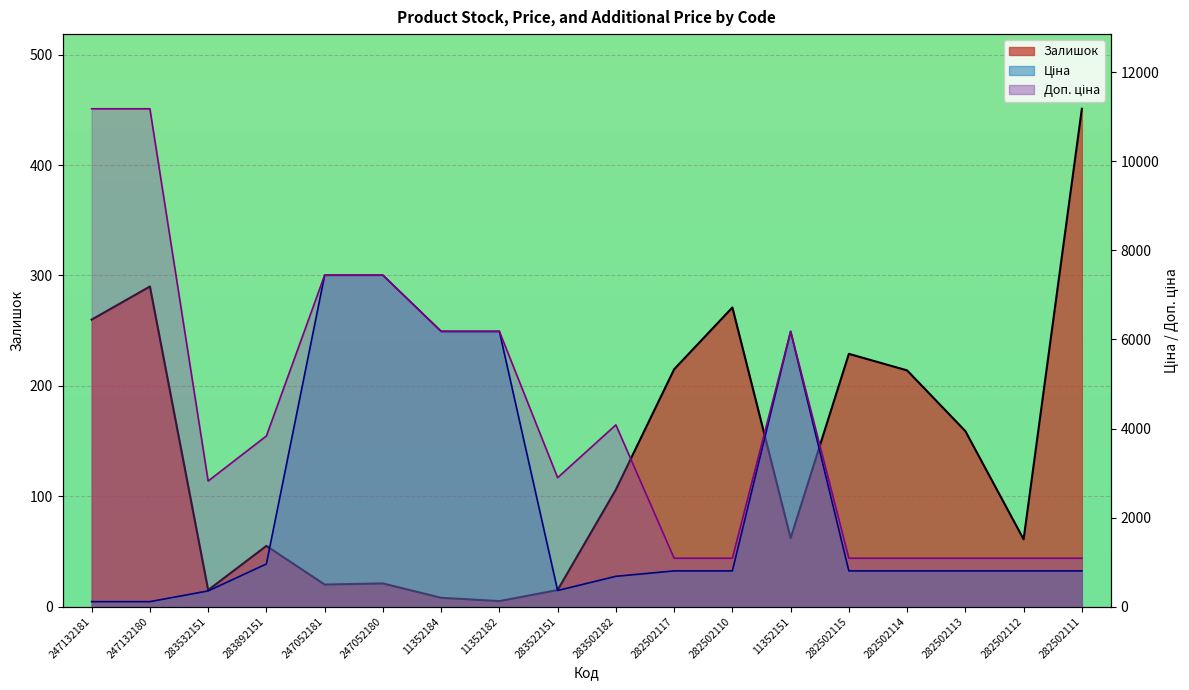

Reading right to left, list all the values displayed in this chart.

Залишок: 282502111=451.0	282502112=61.0	282502113=159.0	282502114=214.0	282502115=229.0	11352151=62.0	282502110=271.0	282502117=215.0	283502182=106.0	283522151=15.0	11352182=5.0	11352184=8.0	247052180=21.0	247052181=20.0	283892151=55.0	283532151=15.0	247132180=290.0	247132181=260.0
Ціна: 282502111=802.1	282502112=802.1	282502113=802.1	282502114=802.1	282502115=802.1	11352151=6182.6	282502110=802.1	282502117=802.1	283502182=680.4	283522151=362.1	11352182=6182.6	11352184=6182.6	247052180=7444.6	247052181=7444.6	283892151=958.4	283532151=352.6	247132180=111.8	247132181=111.8
Доп. ціна: 282502111=1087.0	282502112=1087.0	282502113=1087.0	282502114=1087.0	282502115=1087.0	11352151=6182.6	282502110=1087.0	282502117=1087.0	283502182=4082.3	283522151=2896.6	11352182=6182.6	11352184=6182.6	247052180=7444.6	247052181=7444.6	283892151=3833.8	283532151=2821.2	247132180=11182.0	247132181=11182.0